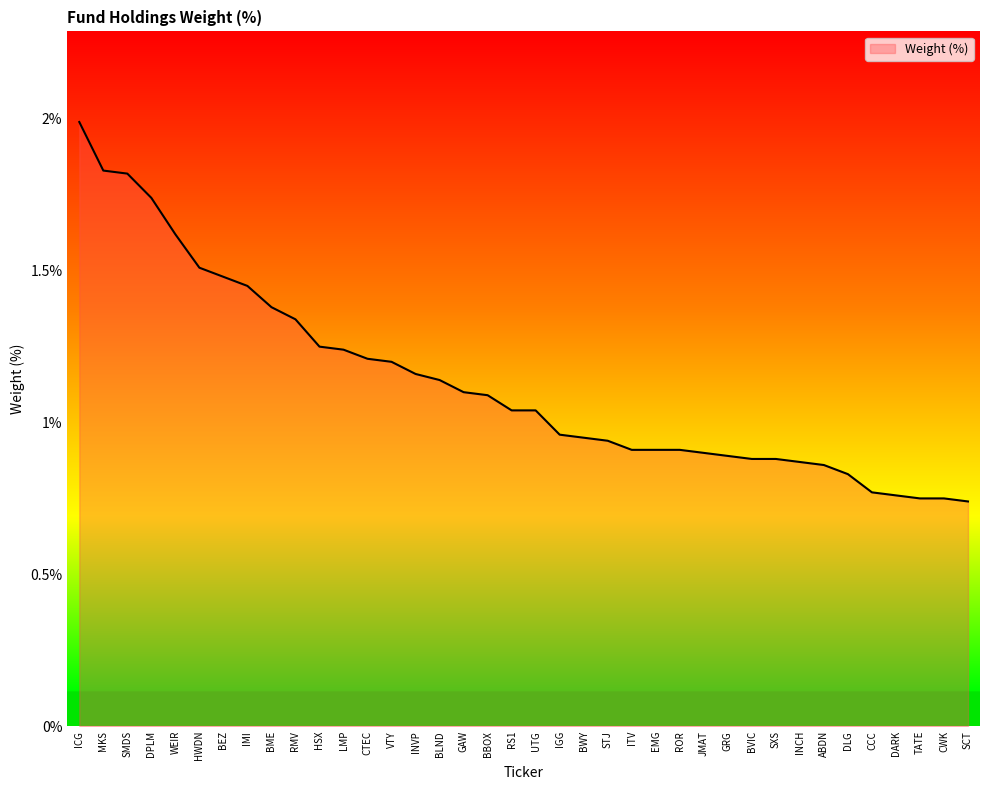

At which category does the chart reach its peak across all series?

ICG